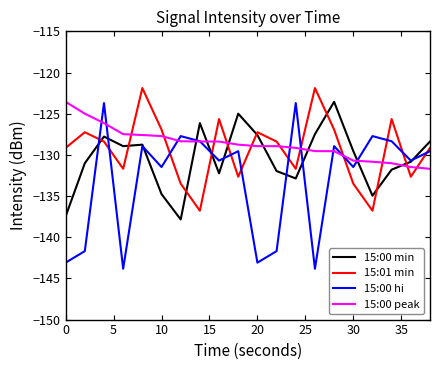

After their last crossing, which series has the higher values: 15:01 min or 15:00 peak?

15:01 min